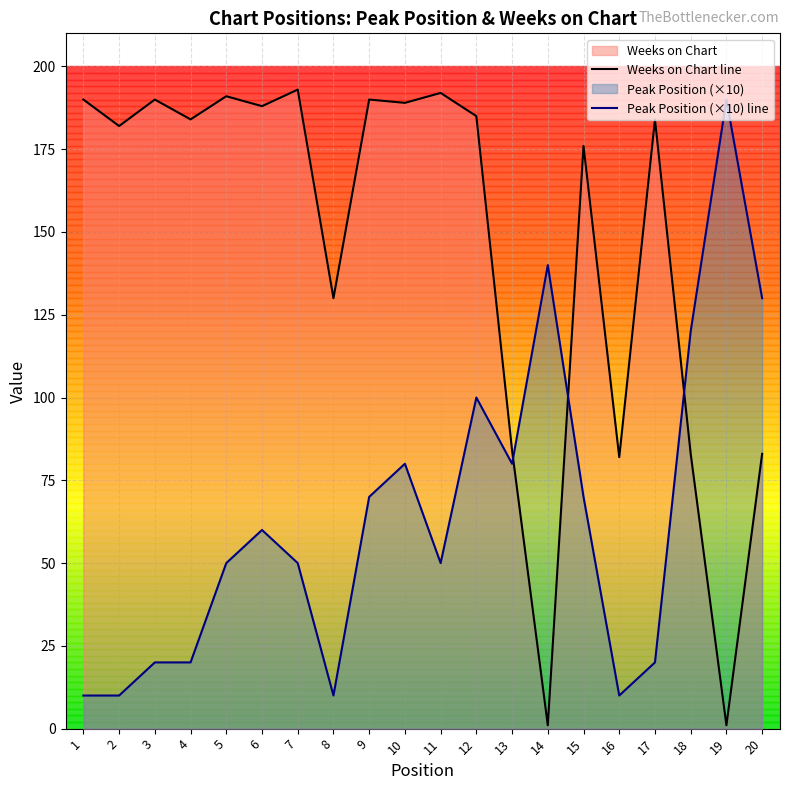

Rank the series by their maximum value, from highest to lowest.

Weeks on Chart line, Peak Position (×10) line